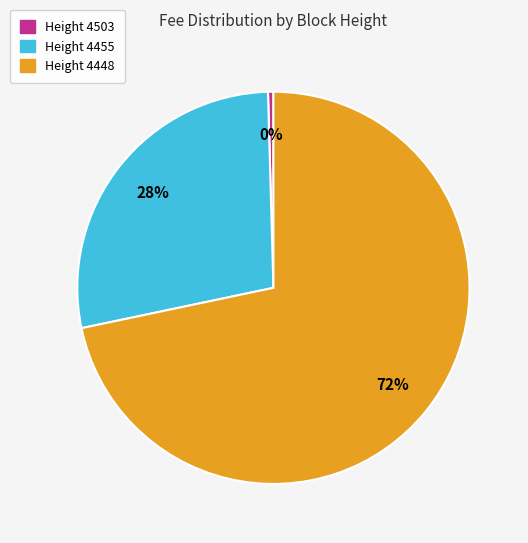

Which slice is the largest?

Height 4448